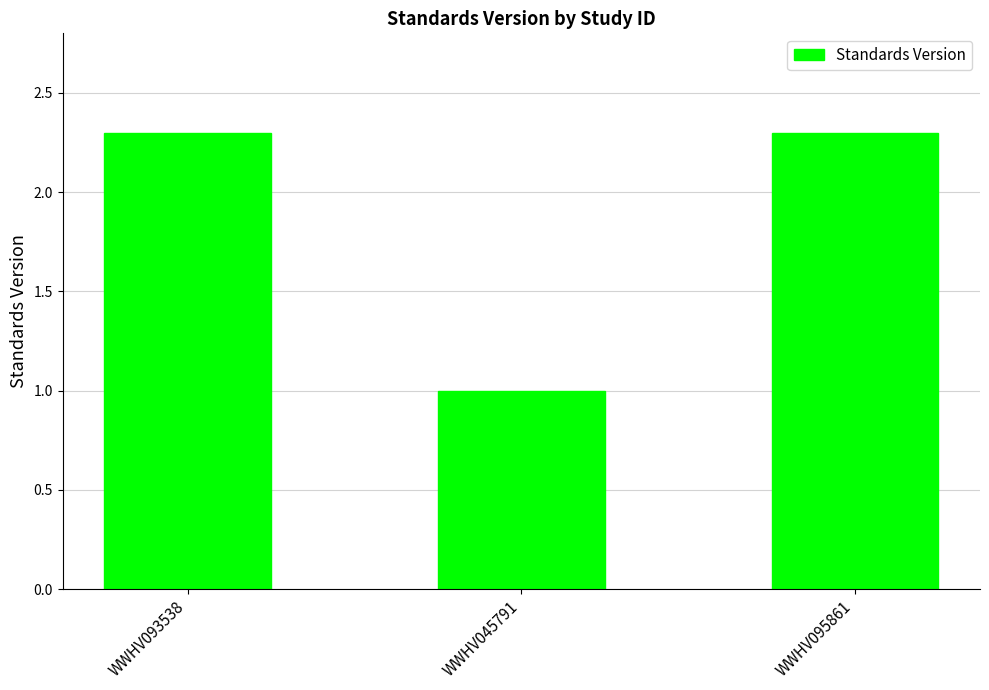

What position from the right is WWHV045791?

2